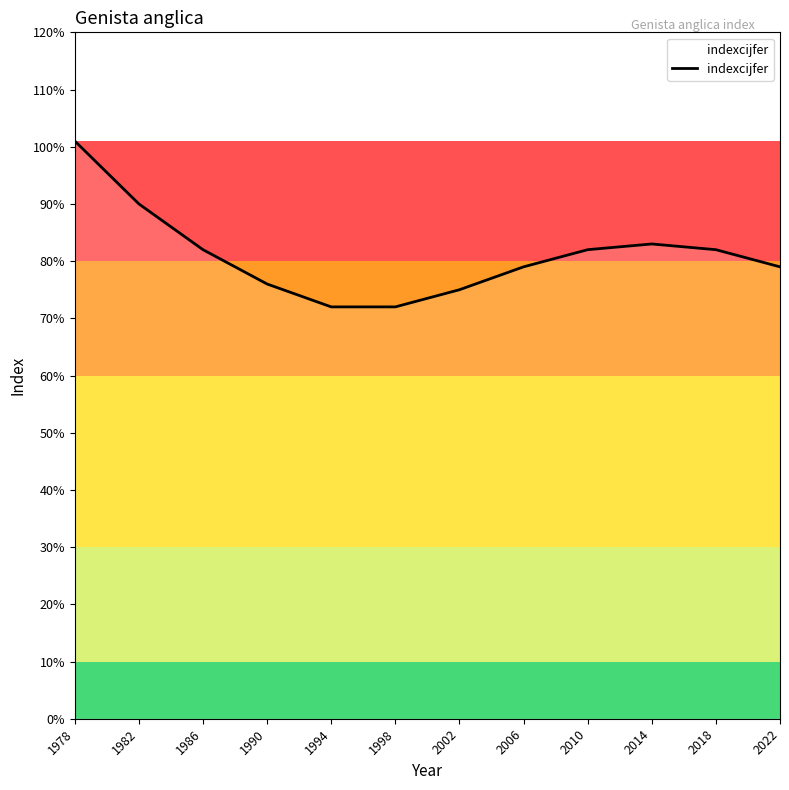

Reading left to right, list all the values displayed in this chart.

1978=101	1982=90	1986=82	1990=76	1994=72	1998=72	2002=75	2006=79	2010=82	2014=83	2018=82	2022=79